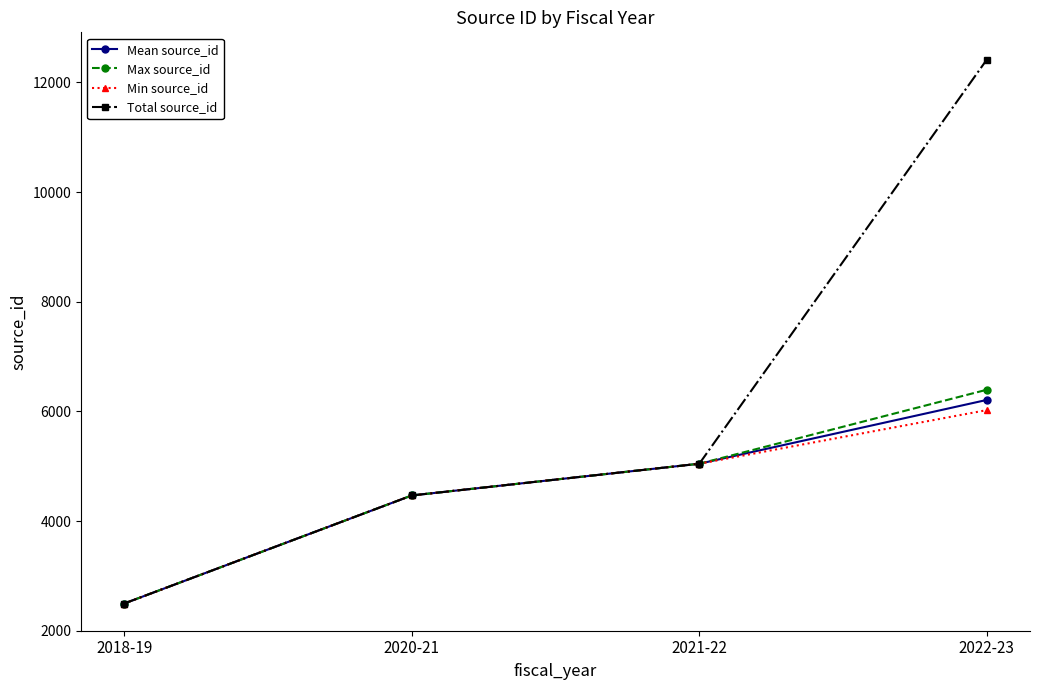

Does the chart have visible grid lines?

No